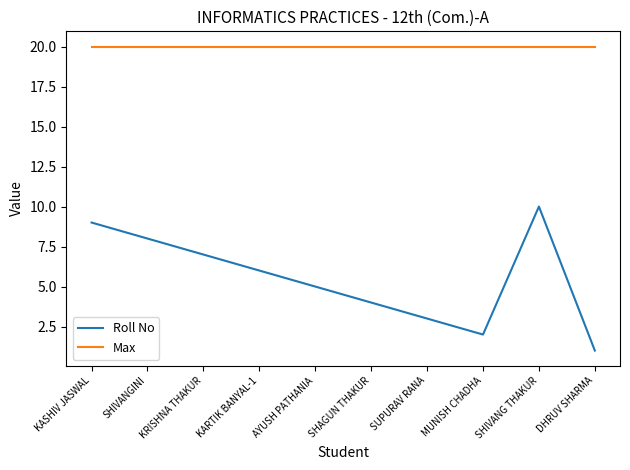

What position from the left is SHAGUN THAKUR?

6